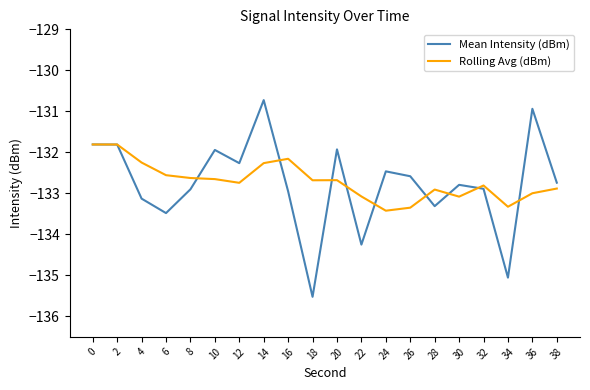

Which label corresponds to the smallest value in the chart?

18